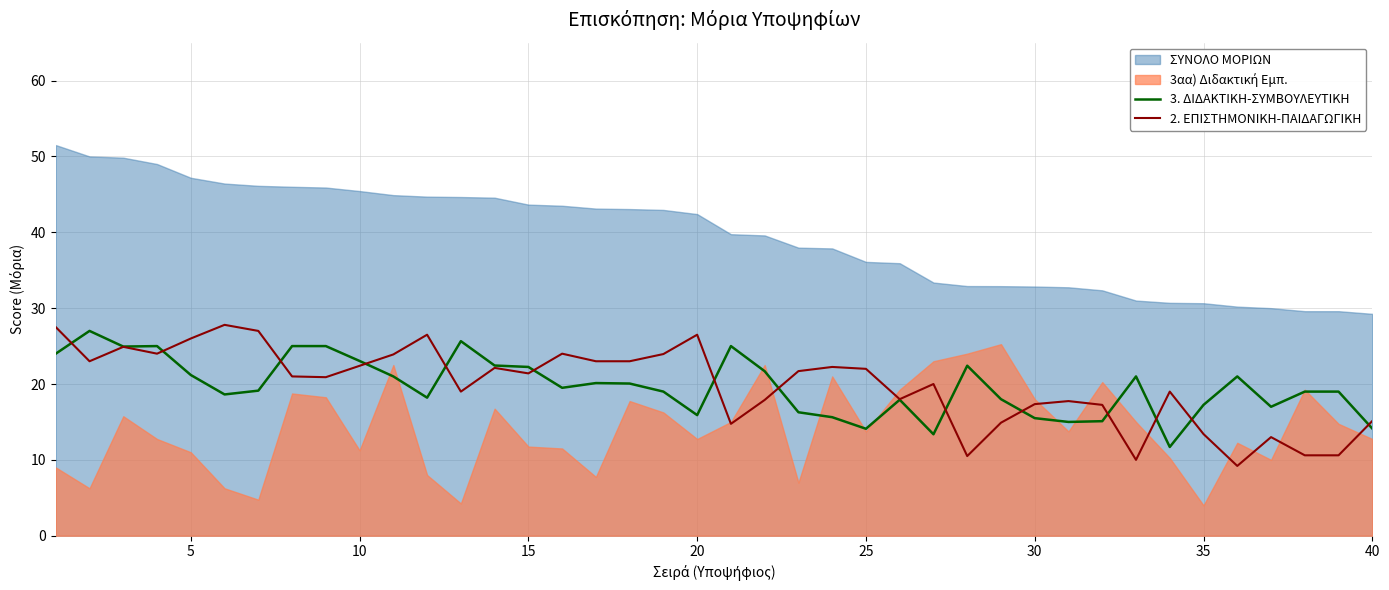

In 2. ΕΠΙΣΤΗΜΟΝΙΚΗ-ΠΑΙΔΑΓΩΓΙΚΗ, how many points are higher than both neighbors (excluding endpoints)?

11